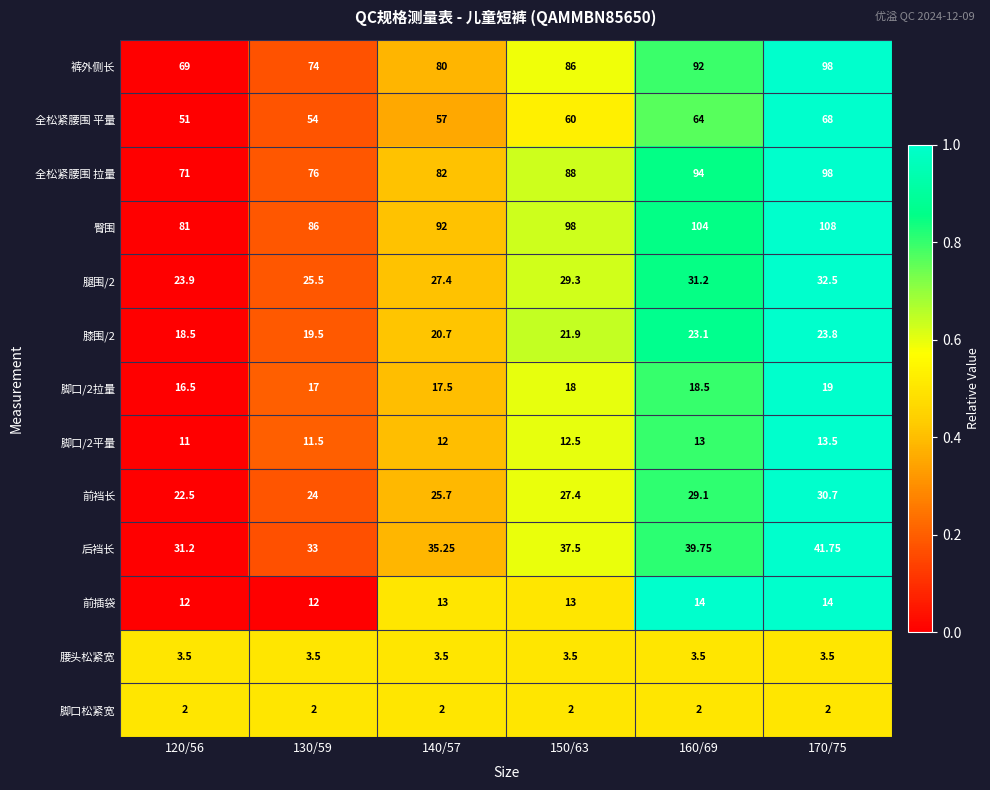

Which series has the largest total across all categories?

臀围